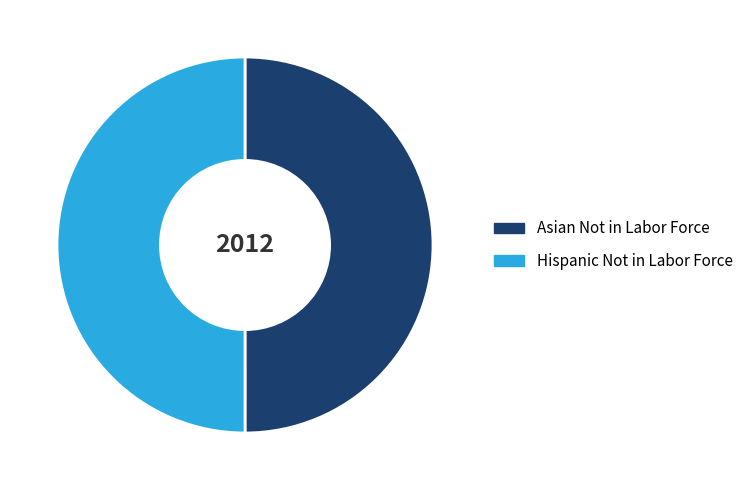

How many slices are in this pie chart?

2